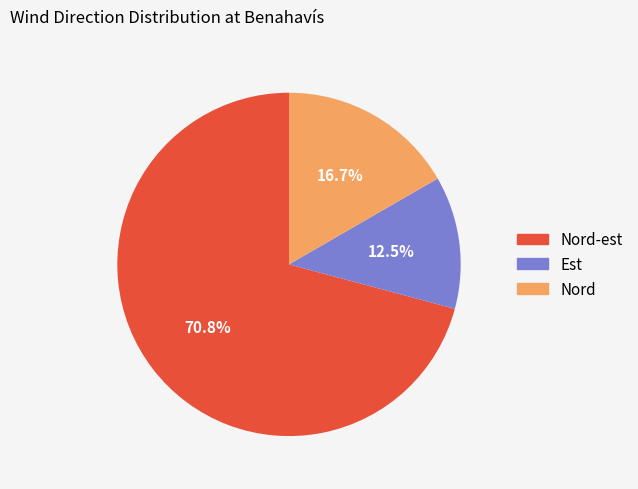

To the nearest percent, what is the combined percentage of Nord-est and Est?

83%